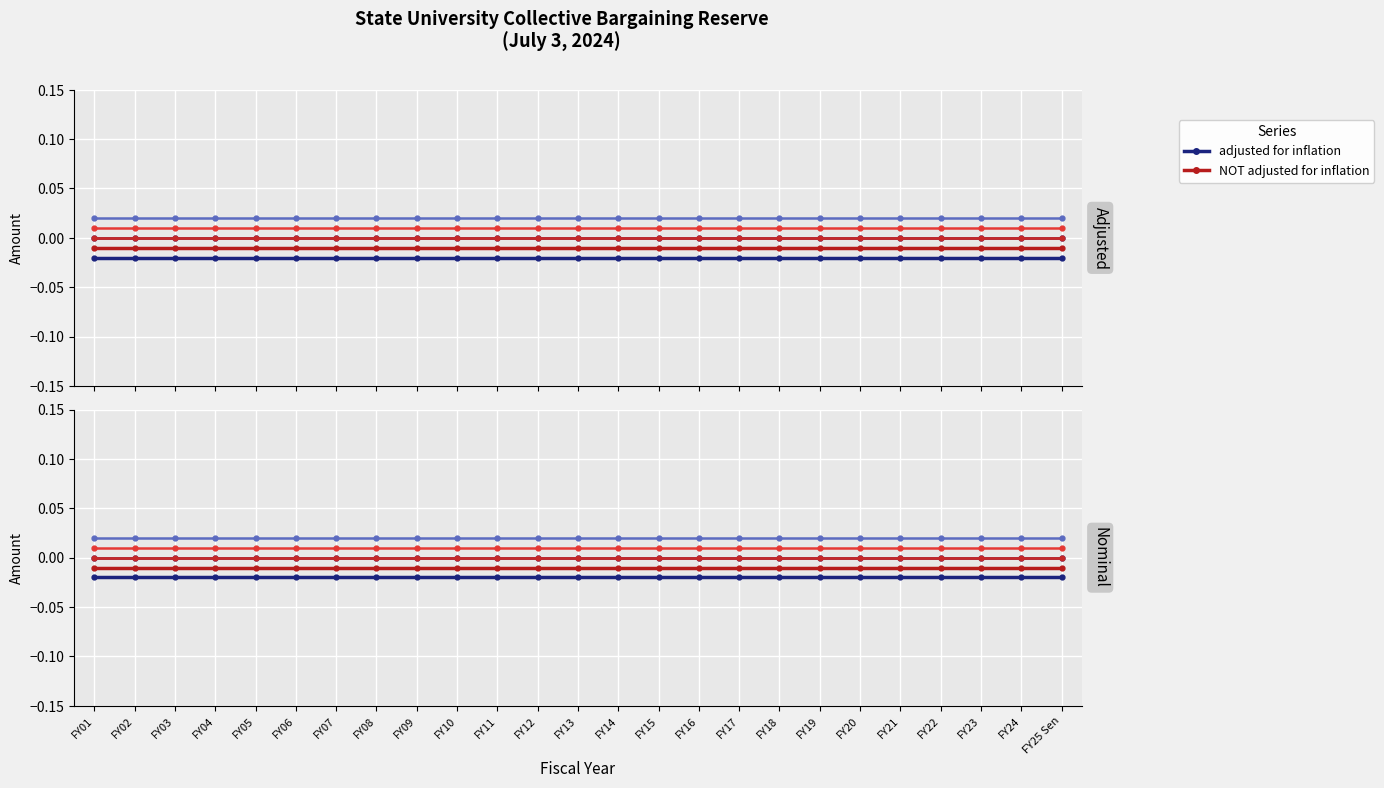

Which series has the largest total across all categories?

NOT adjusted for inflation